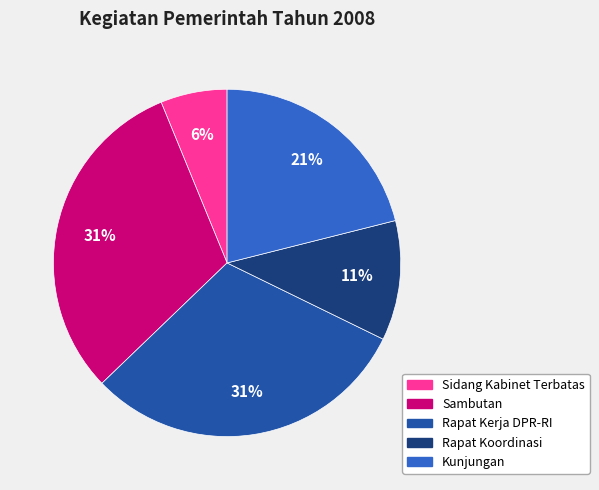

Which has a higher value, Sidang Kabinet Terbatas or Sambutan?

Sambutan